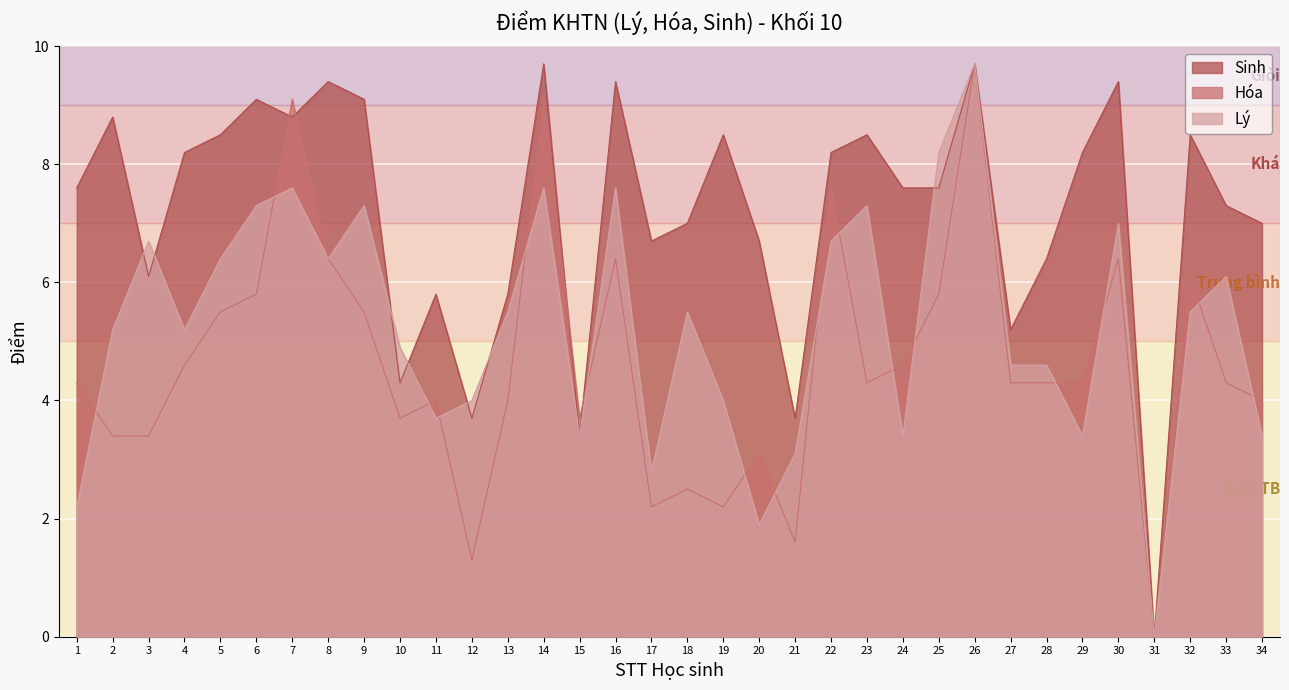

How many data points does each series have?

34